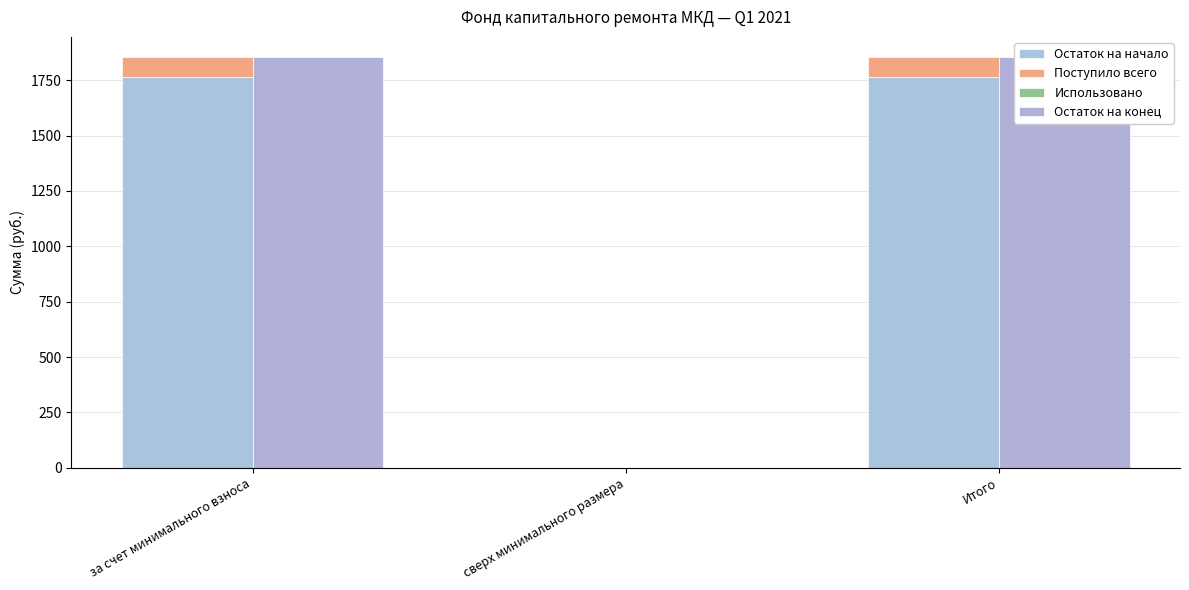

True or false: Остаток на конец has a value of 1852.7 at за счет минимального взноса.

True